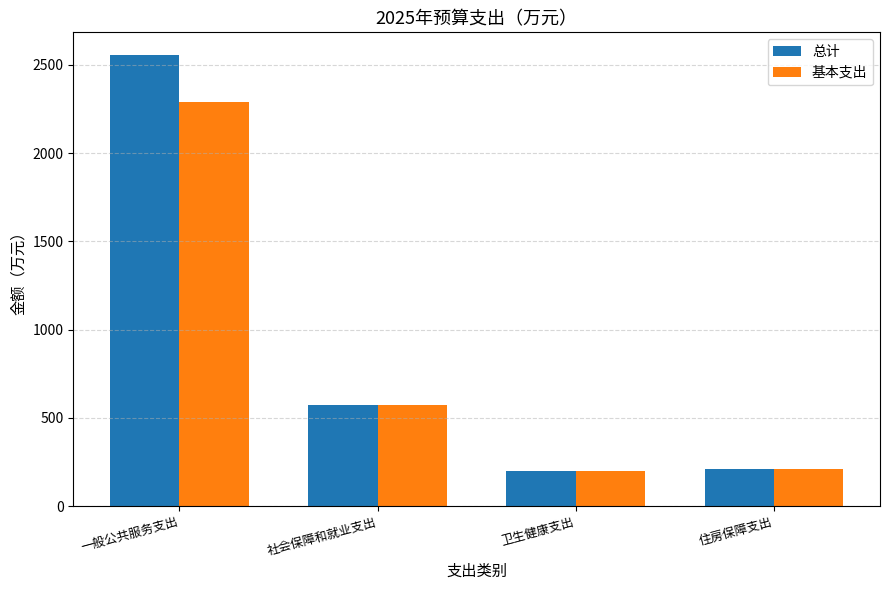

What is the difference between the maximum and second lowest values in the 基本支出 series?

2082.0